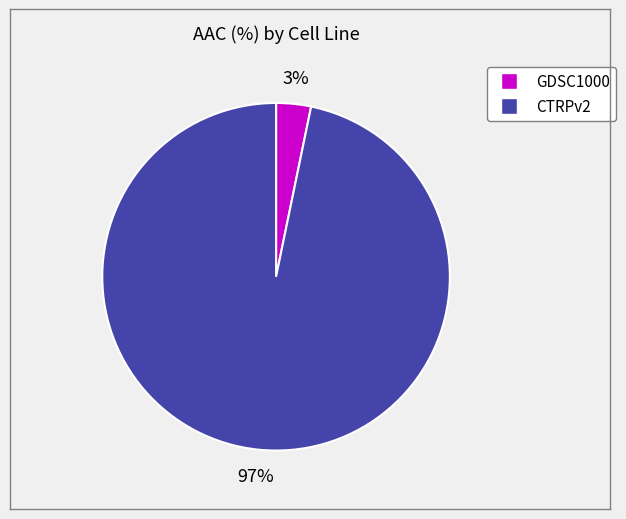

Which slice is the largest?

CTRPv2